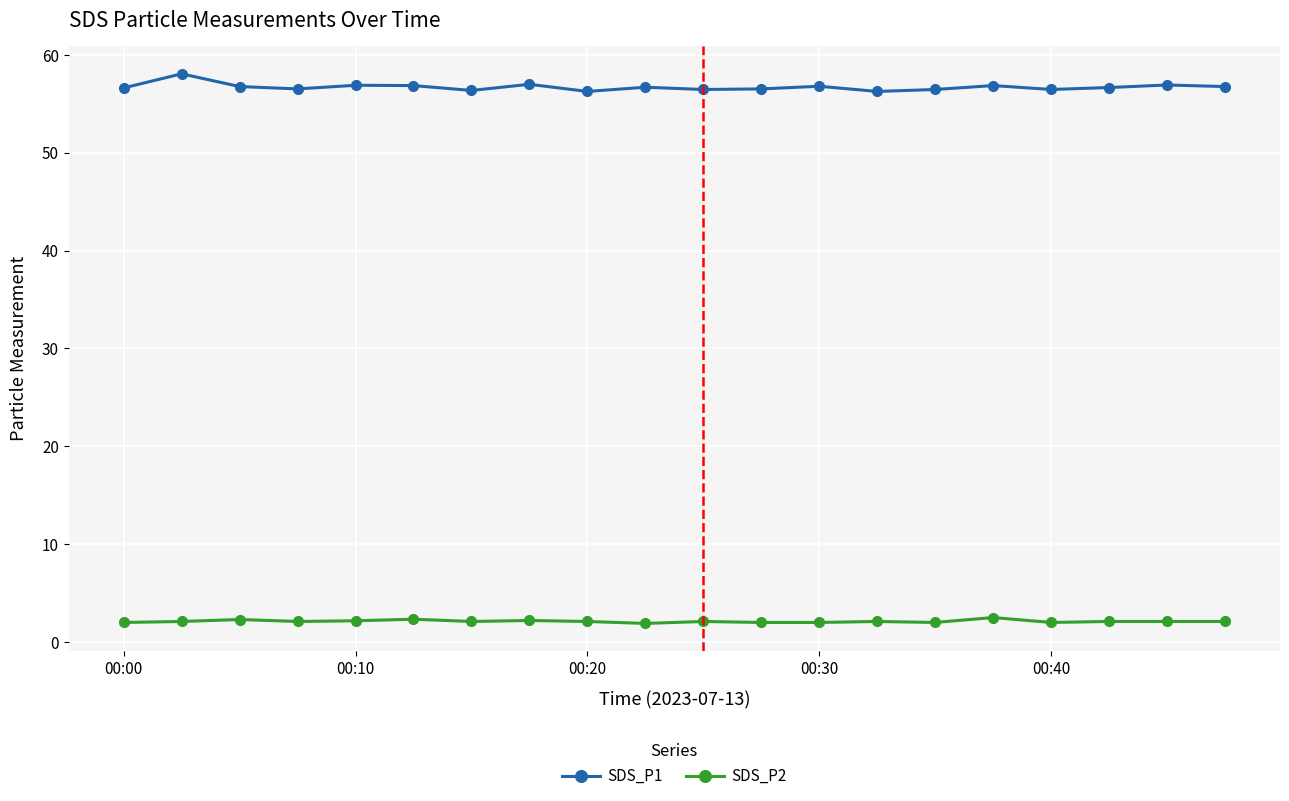

Rank the series by their average value, from highest to lowest.

SDS_P1, SDS_P2